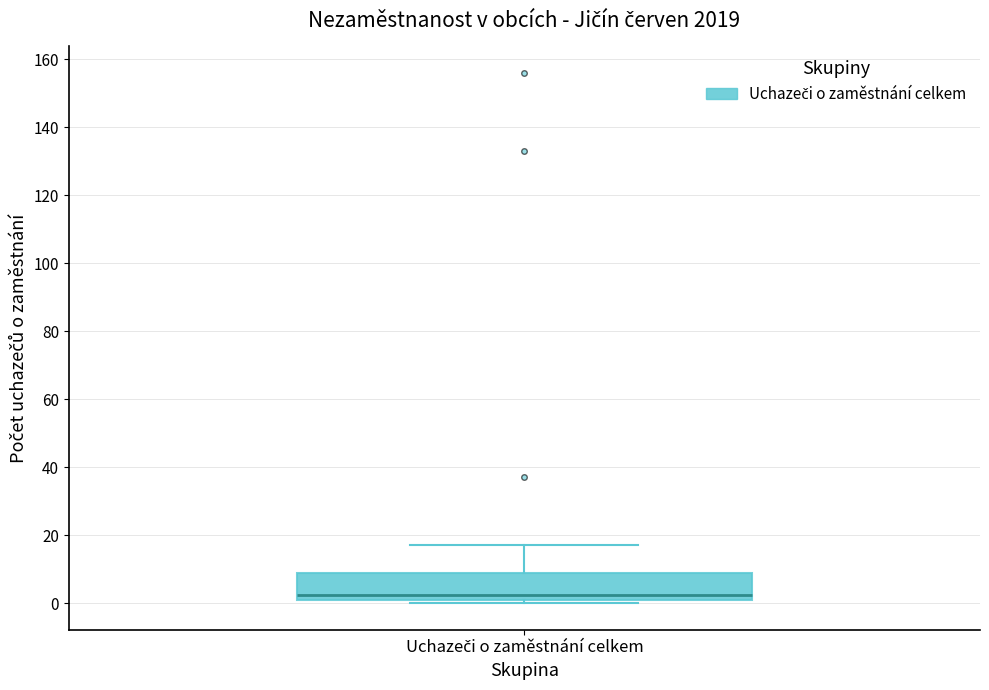

Where is the lower edge of the box for Uchazeči o zaměstnání celkem on the y-axis? The values are not printed on the chart, so give them approximately, as read against the axis.

2